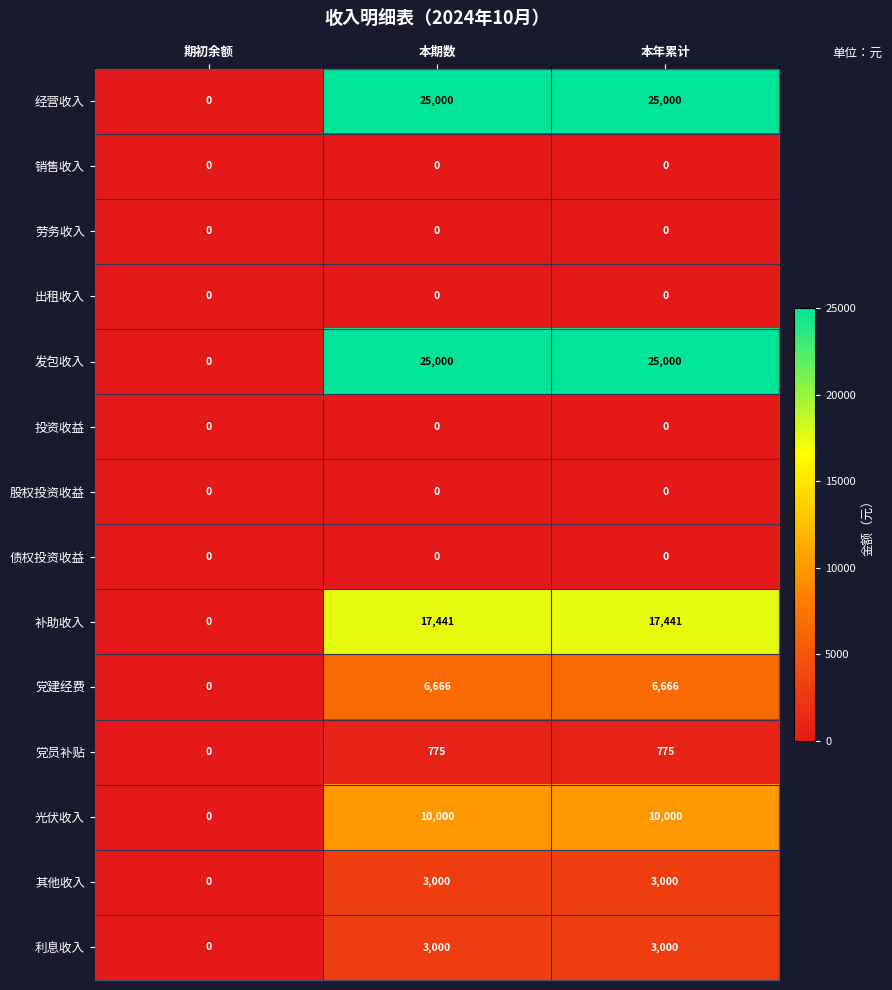

How many series are shown in this chart?

14